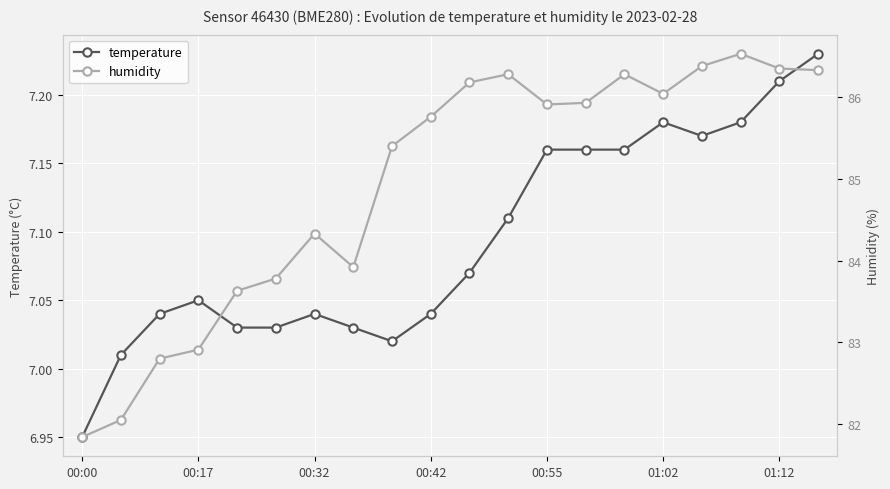

At which category does temperature reach its first local peak?

00:17